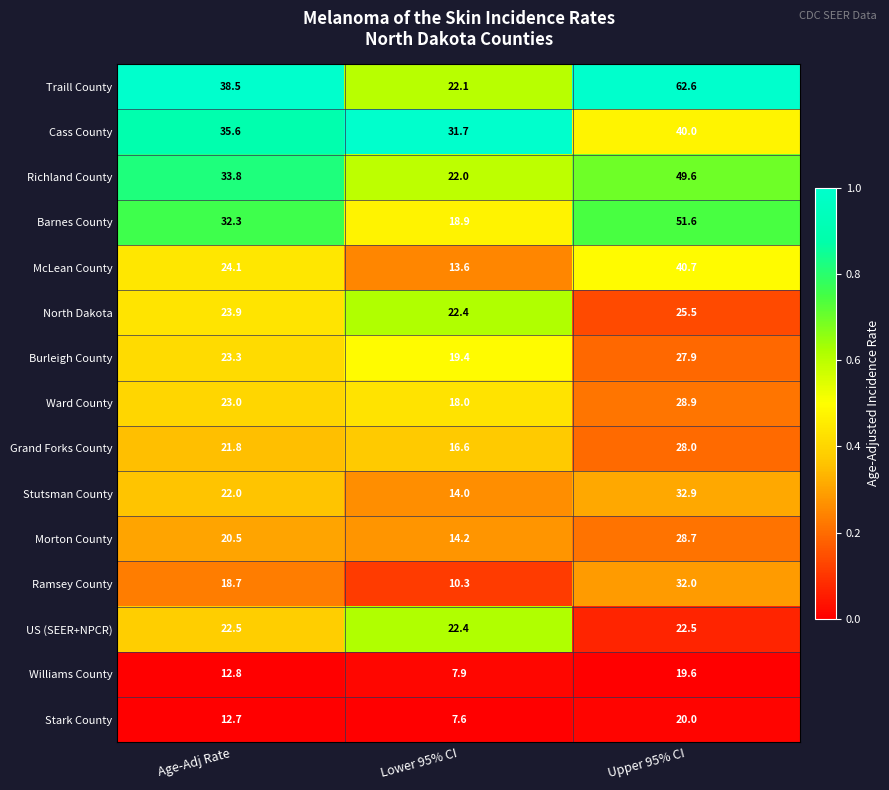

Read the Grand Forks County value at Upper 95% CI.

28.0